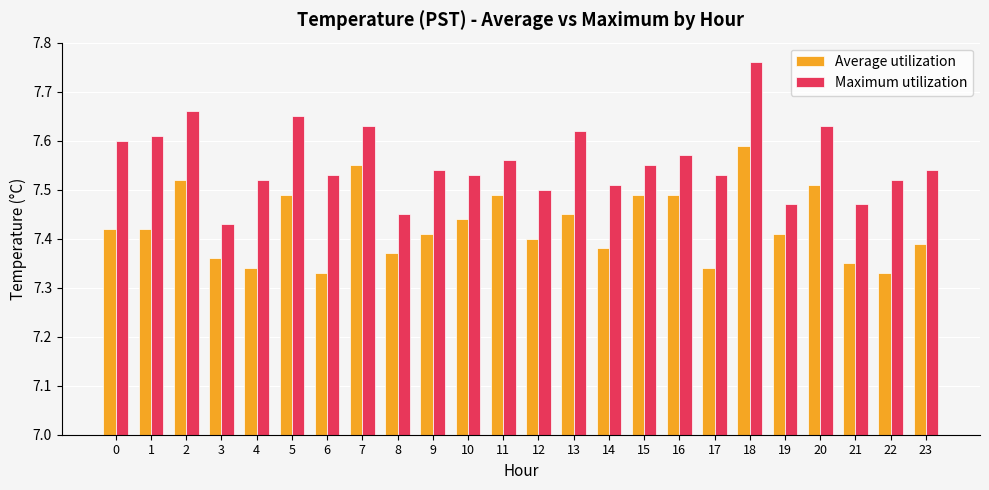

How many bars are there in total?

48